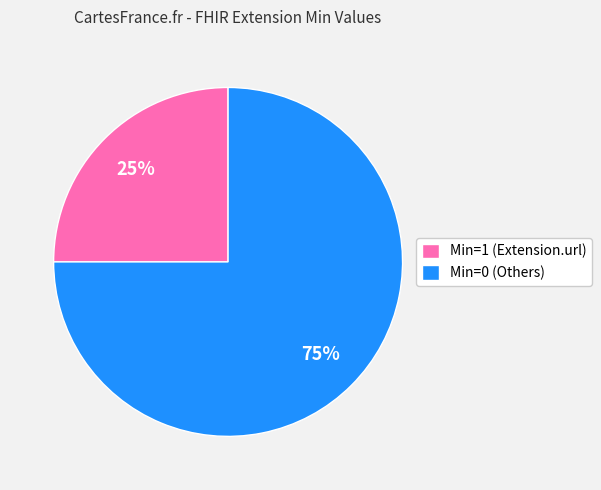

The Min=1 (Extension.url) slice represents 25% of the pie. True or false?

True